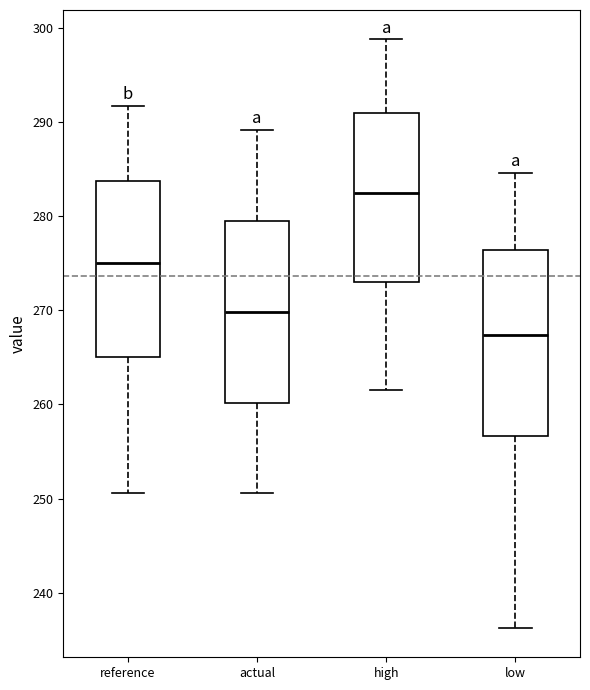

Which box's median line is the highest?

high